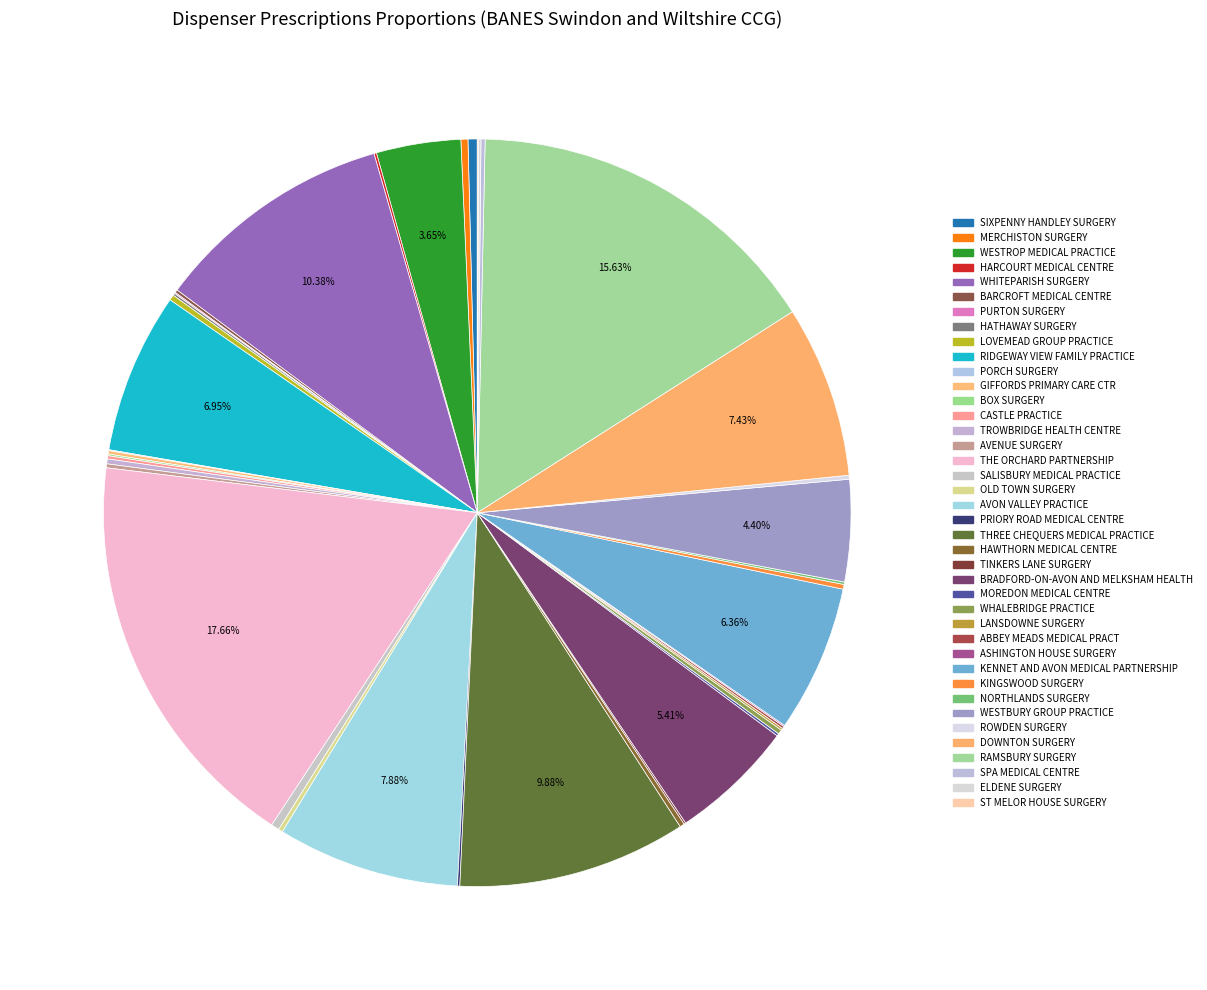

To the nearest percent, what is the combined percentage of WESTBURY GROUP PRACTICE and TINKERS LANE SURGERY?

4%